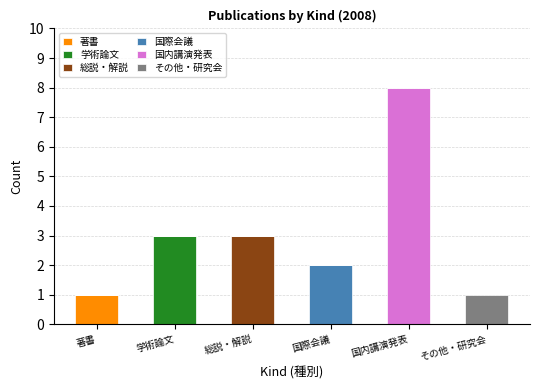

Are the bars horizontal?

No